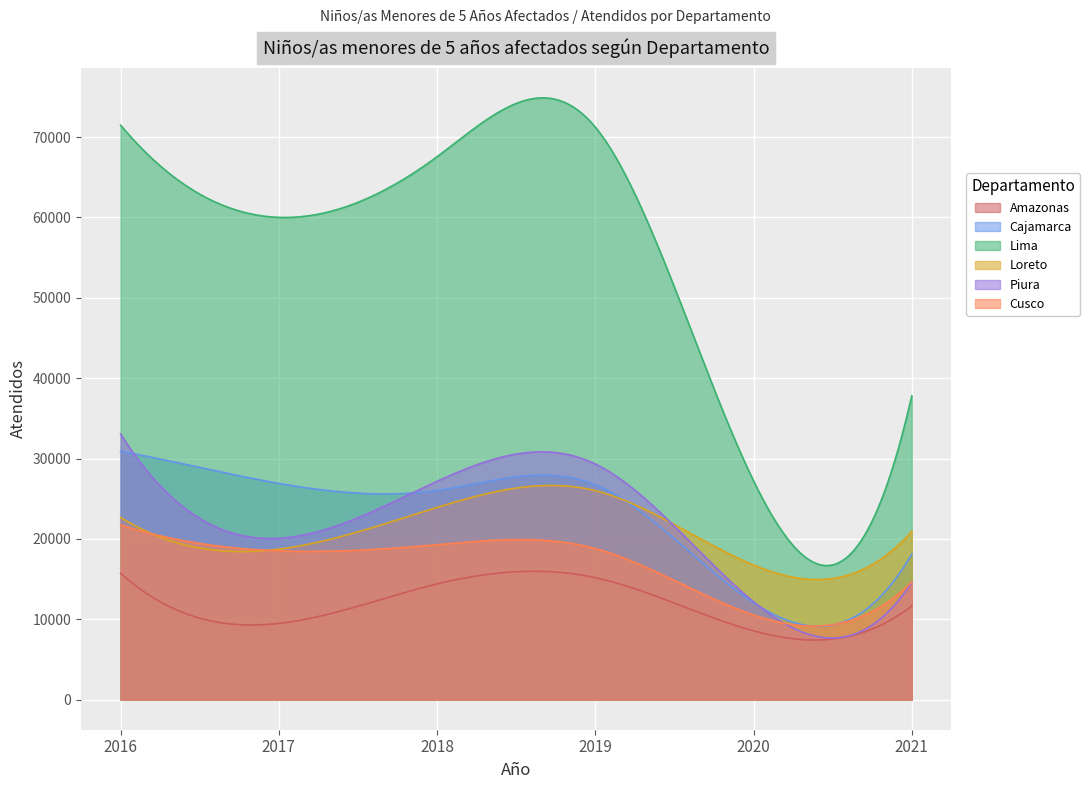

At which label does Amazonas reach its minimum?

2020